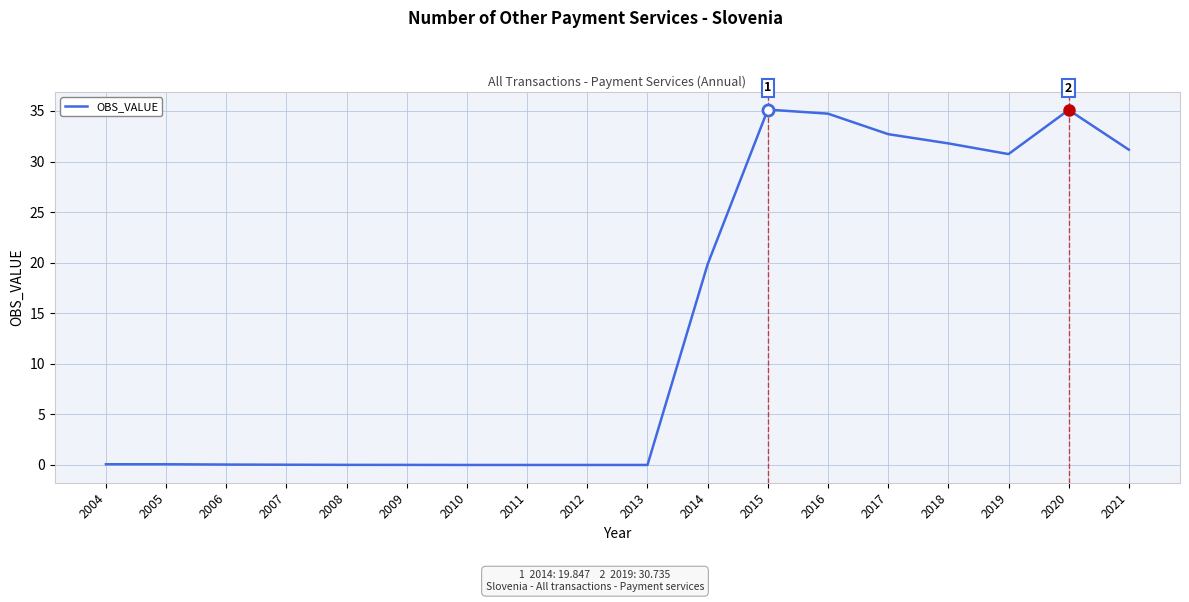

At which label is the value closest to 17?

2014